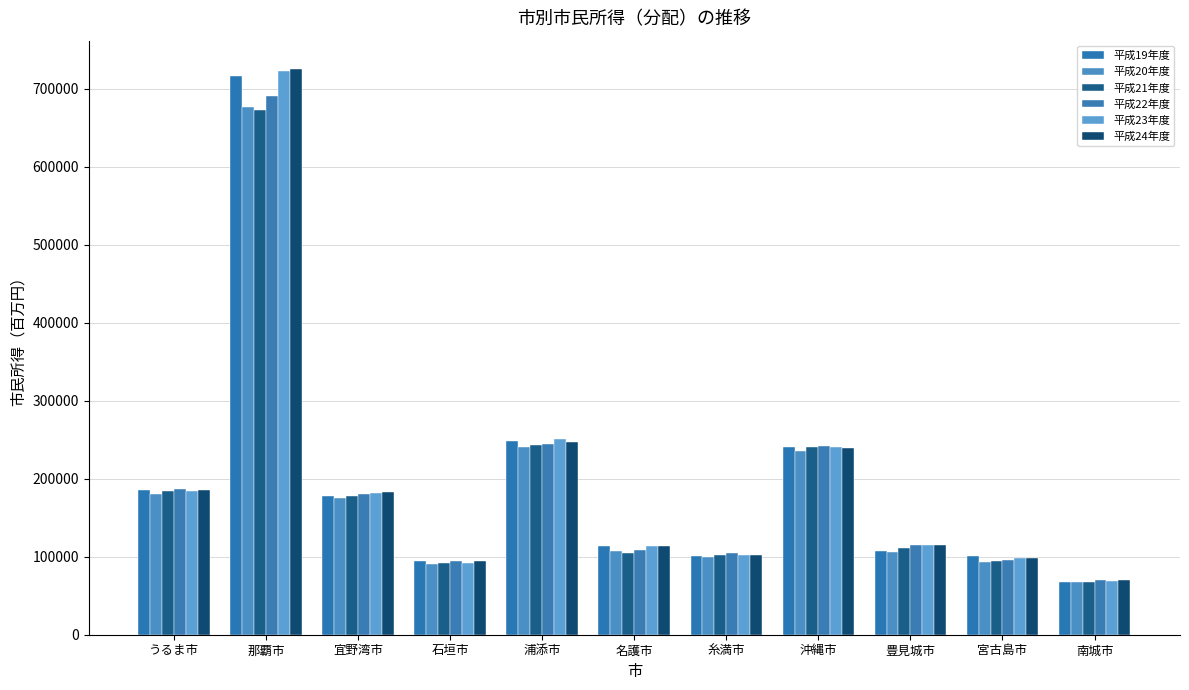

At which category is the sum across all series the highest?

那覇市